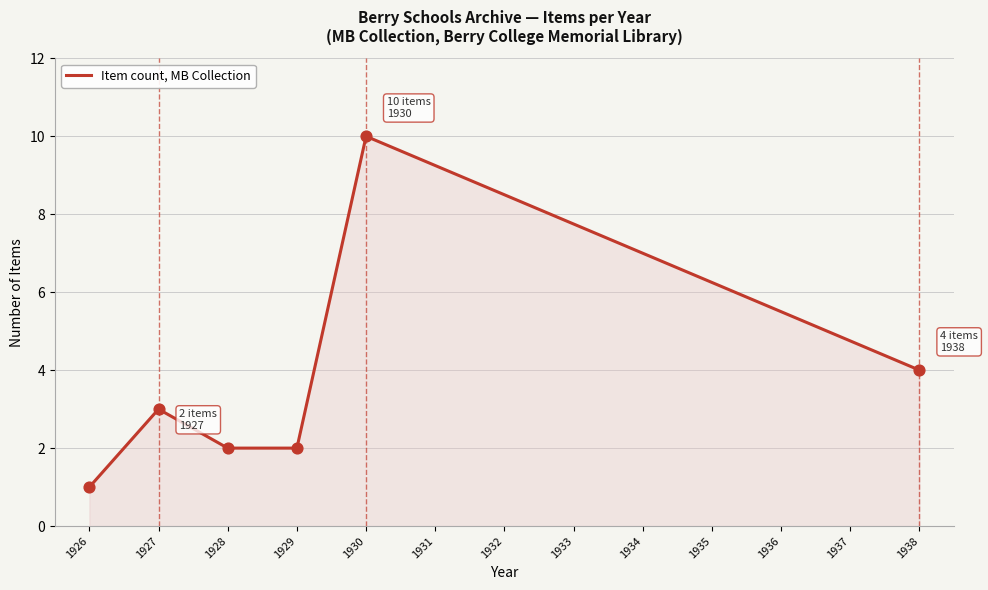

Which has a higher value, 1934 or 1935?

1934